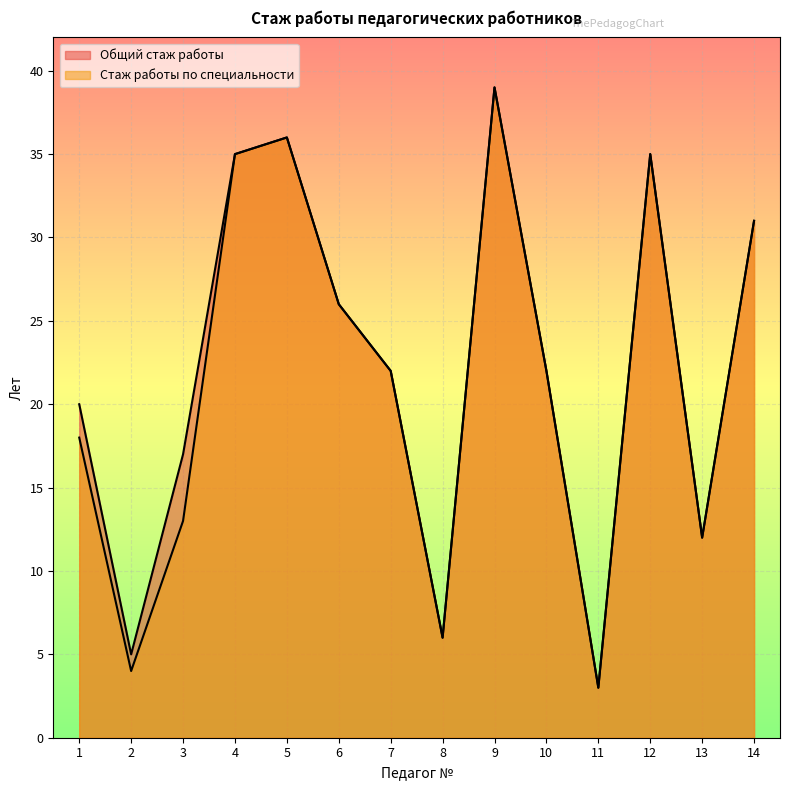

List the labels in order of Общий стаж работы value, largest first.

9, 5, 4, 12, 14, 6, 7, 10, 1, 3, 13, 8, 2, 11